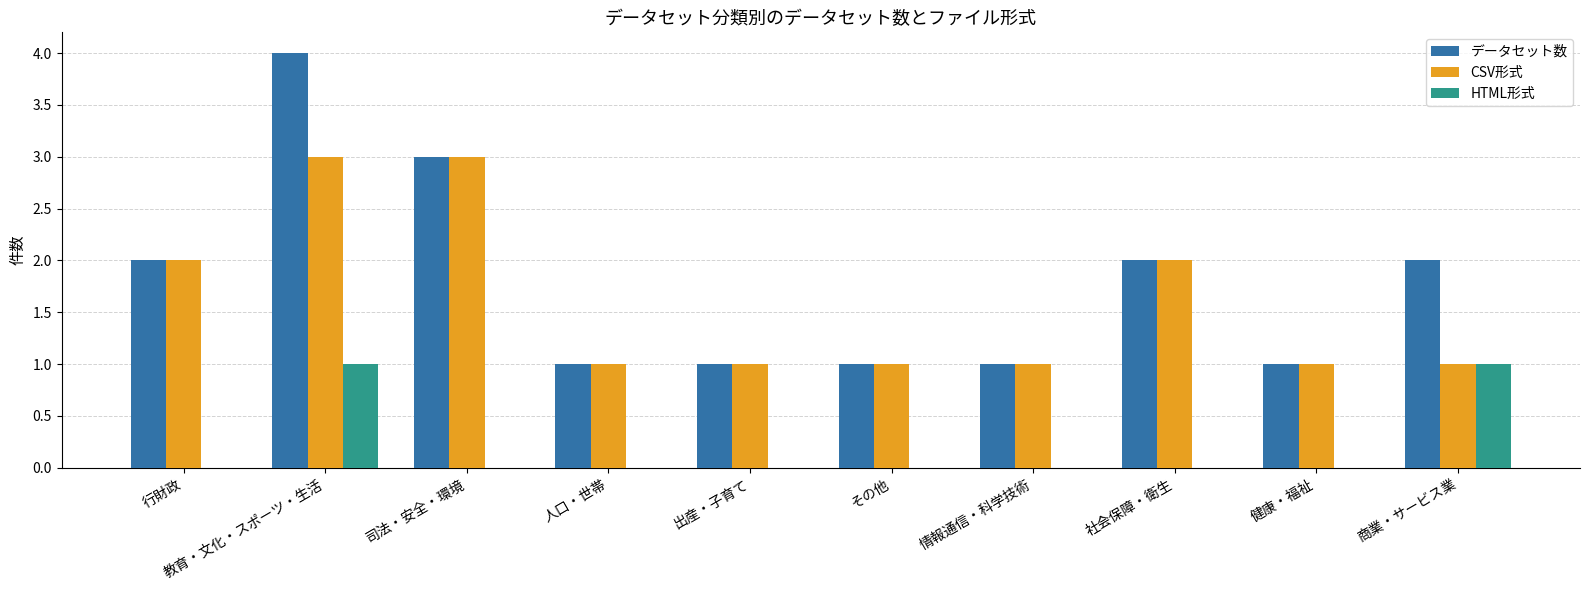

What is the maximum value for HTML形式?

1